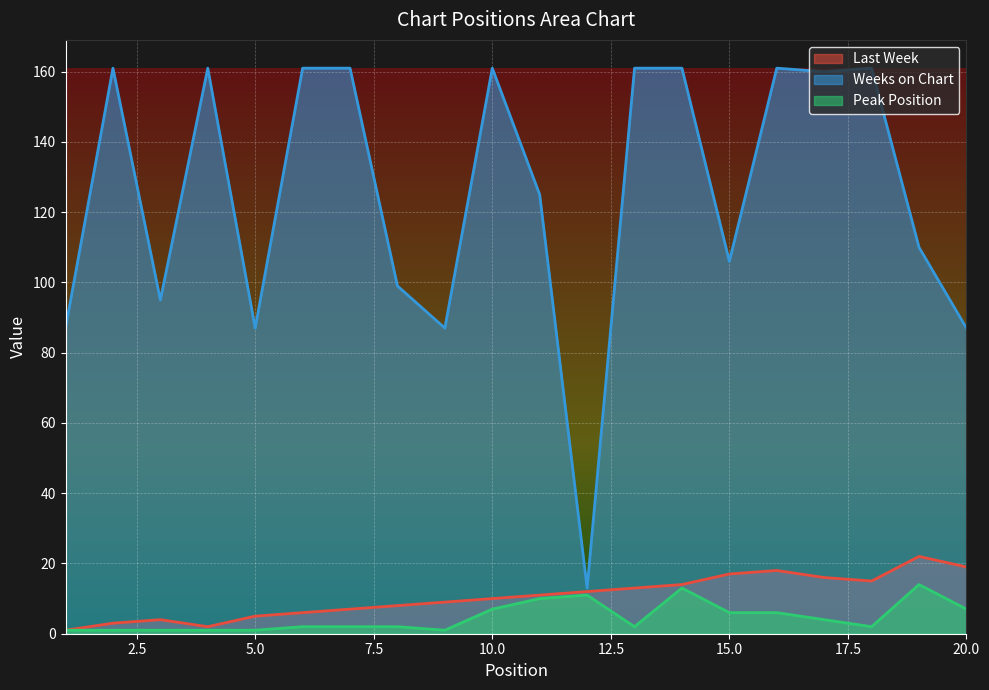

At which label does Weeks on Chart reach its minimum?

12